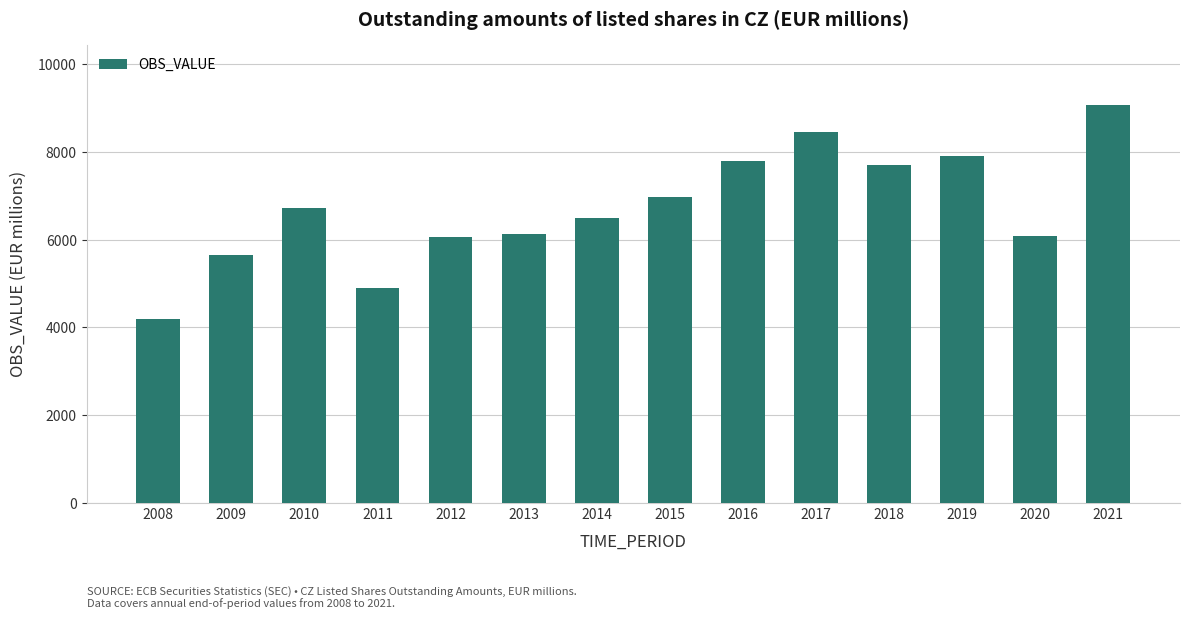

What is the sum of the values at 2012 and 2016?

13850.6